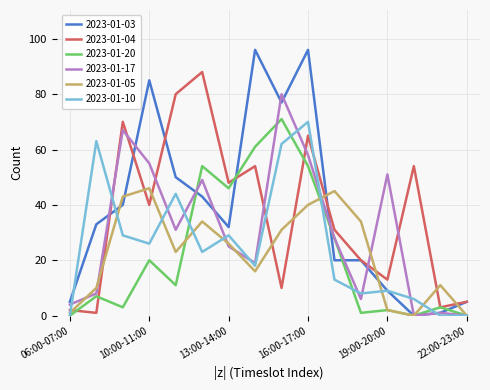

What is the average value of the 2023-01-03 series?

38